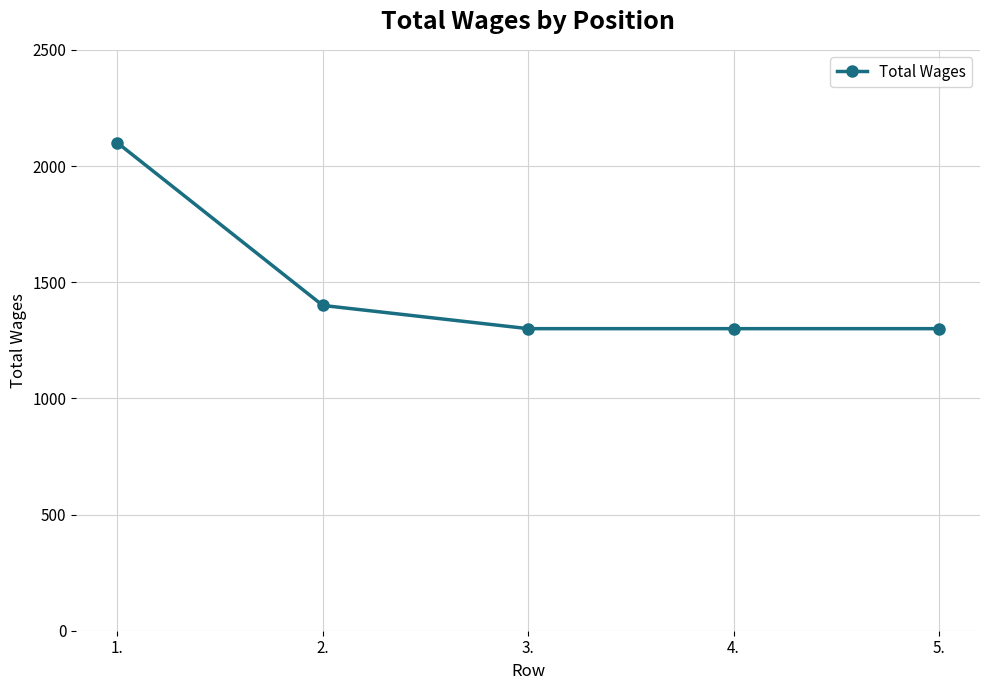

Does the chart have visible grid lines?

Yes